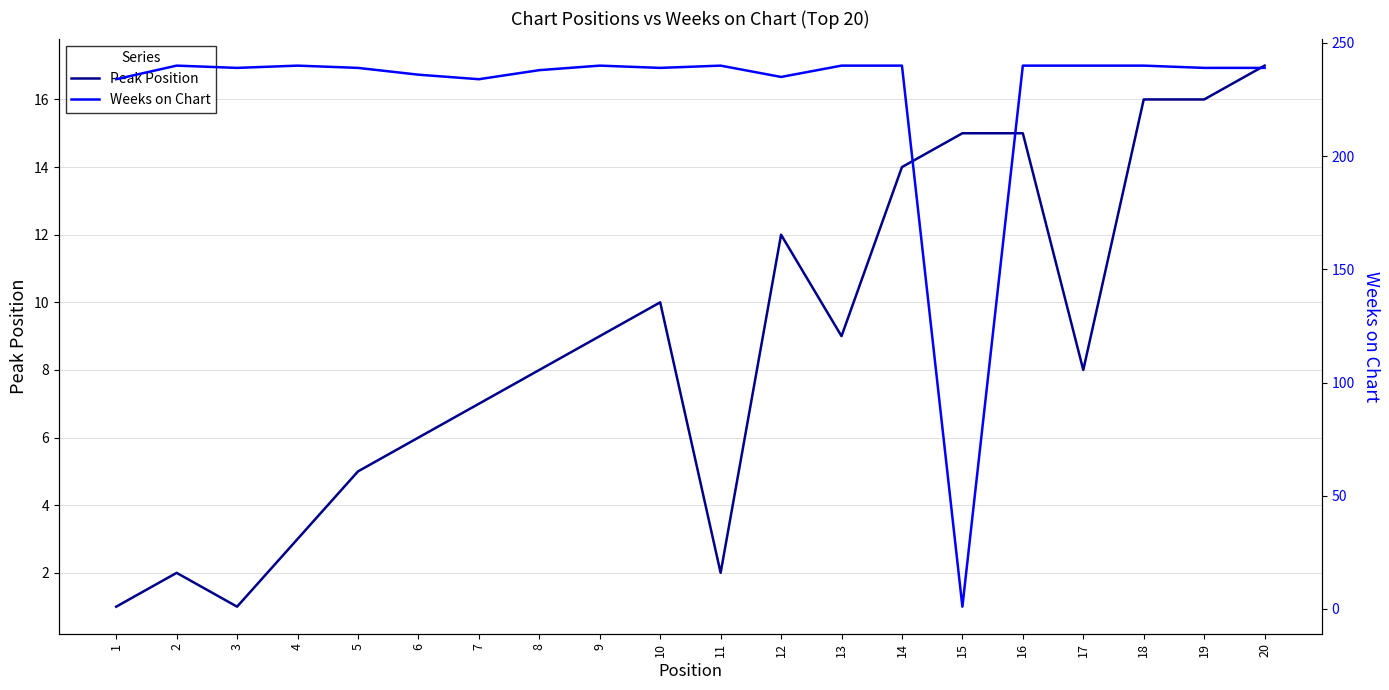

The Peak Position series shows 0 at 1. True or false?

False